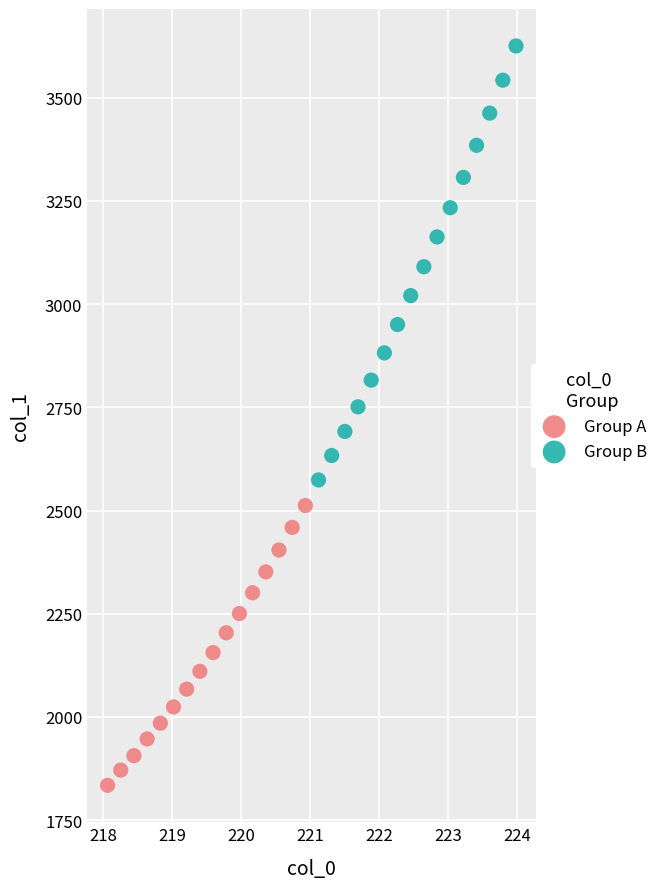

What are all the series names shown in the legend?

Group A, Group B